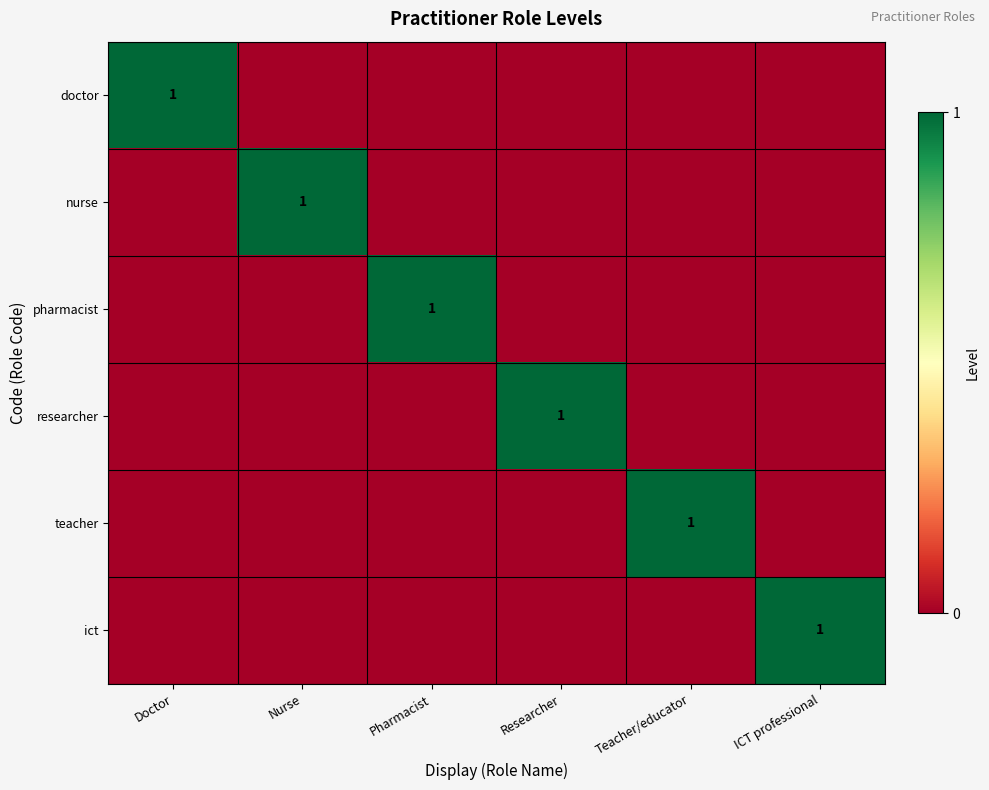

The ict series shows 0 at ICT professional. True or false?

False